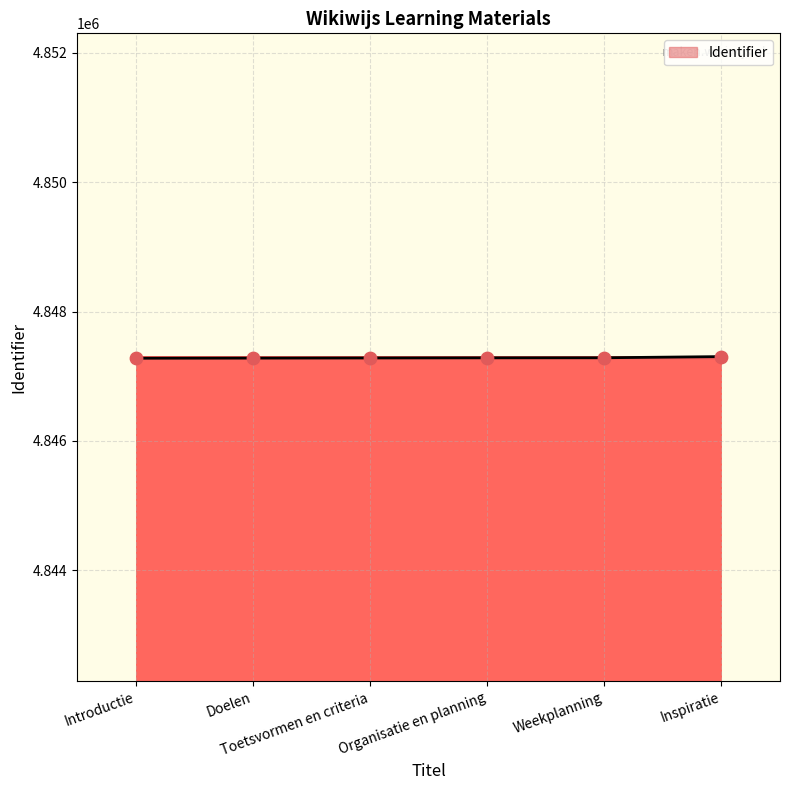

What is the sum of all values?

29083718